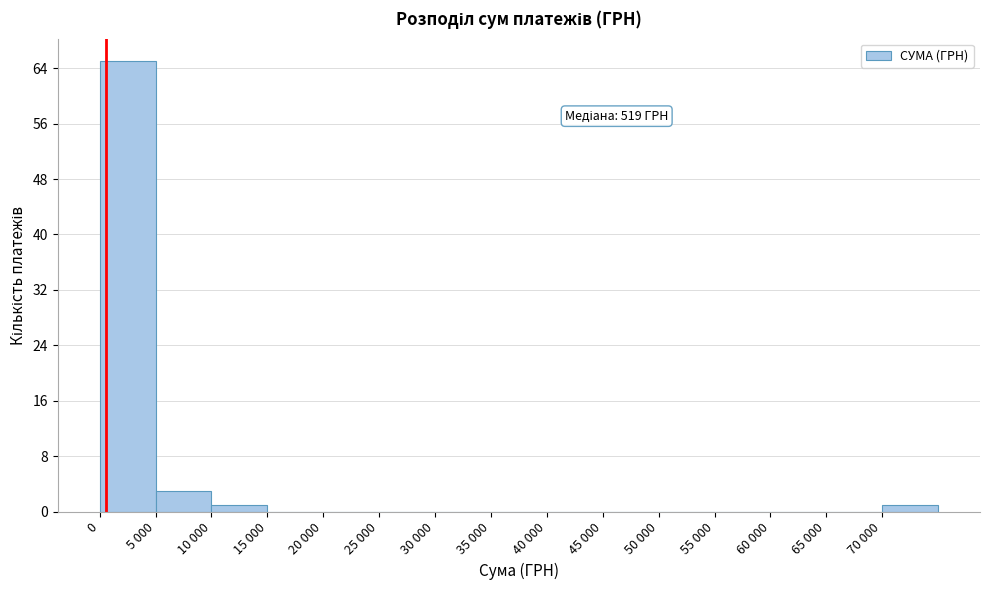

Reading right to left, list all the values displayed in this chart.

70 000=1	65 000=0	60 000=0	55 000=0	50 000=0	45 000=0	40 000=0	35 000=0	30 000=0	25 000=0	20 000=0	15 000=0	10 000=1	5 000=3	0=65